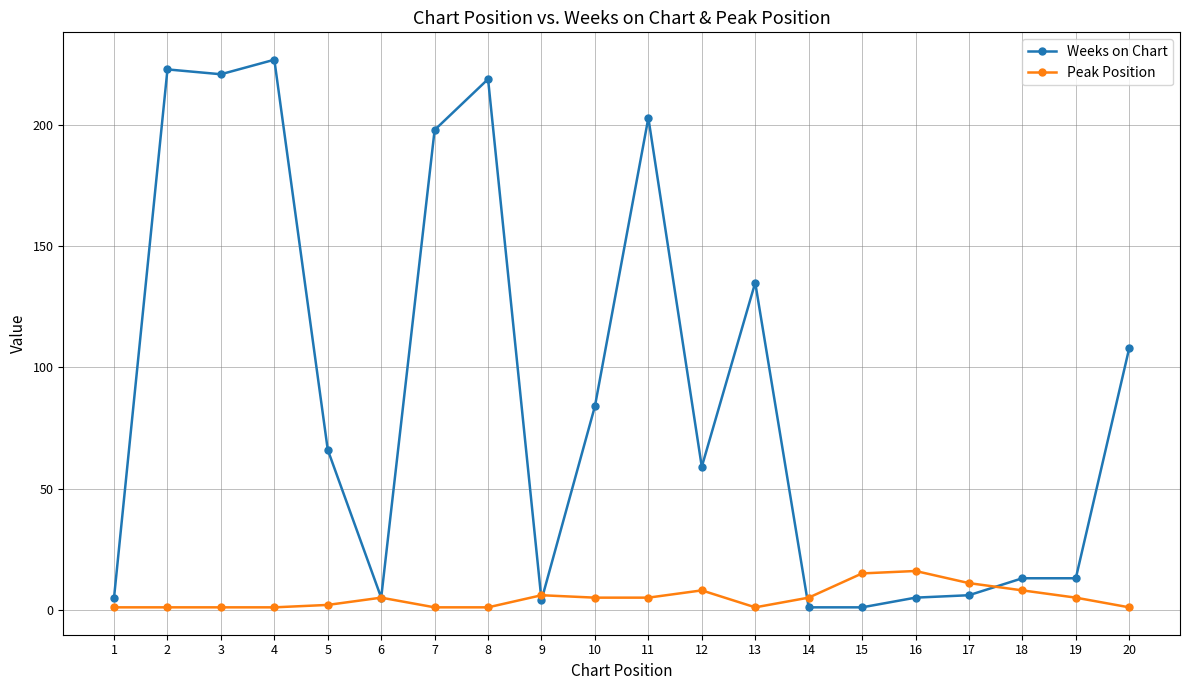

Reading right to left, transcribe all the data shown in this chart.

Weeks on Chart: 20=108	19=13	18=13	17=6	16=5	15=1	14=1	13=135	12=59	11=203	10=84	9=4	8=219	7=198	6=5	5=66	4=227	3=221	2=223	1=5
Peak Position: 20=1	19=5	18=8	17=11	16=16	15=15	14=5	13=1	12=8	11=5	10=5	9=6	8=1	7=1	6=5	5=2	4=1	3=1	2=1	1=1